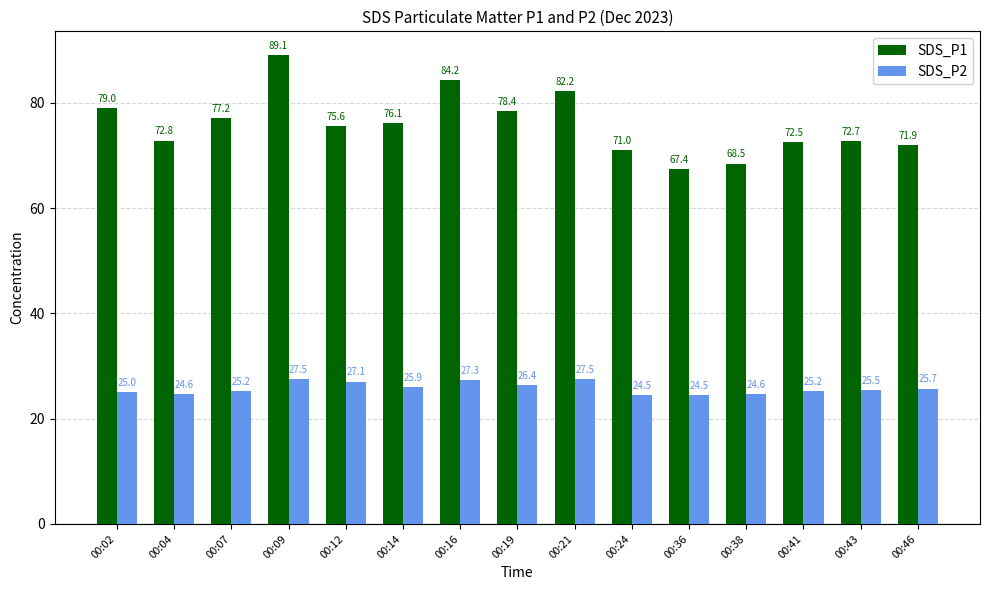

Rank the series by their maximum value, from lowest to highest.

SDS_P2, SDS_P1